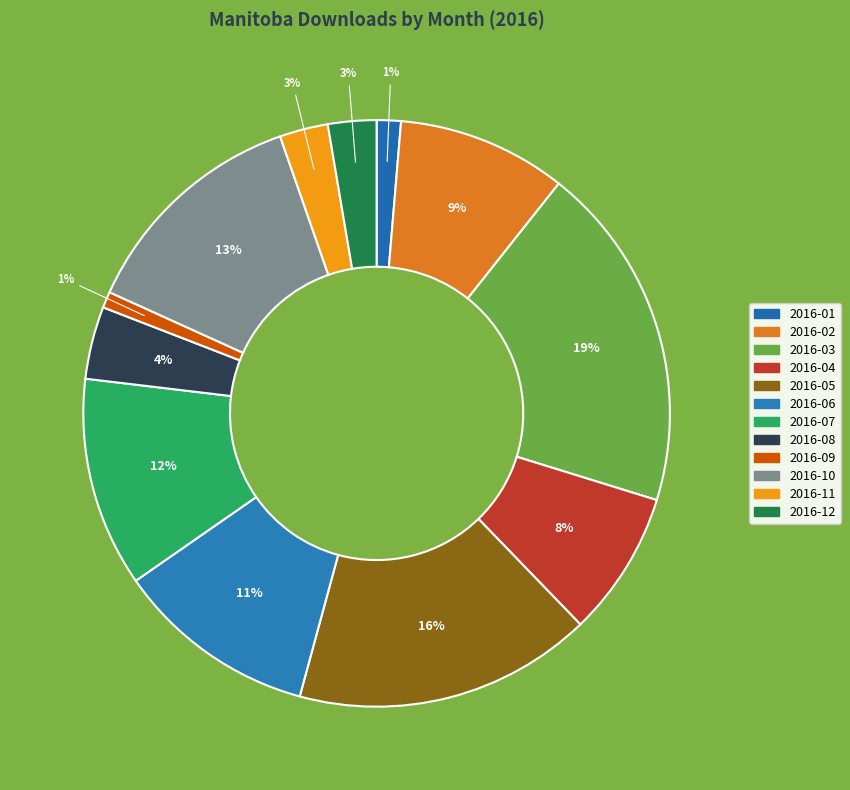

How many slices are in this pie chart?

12